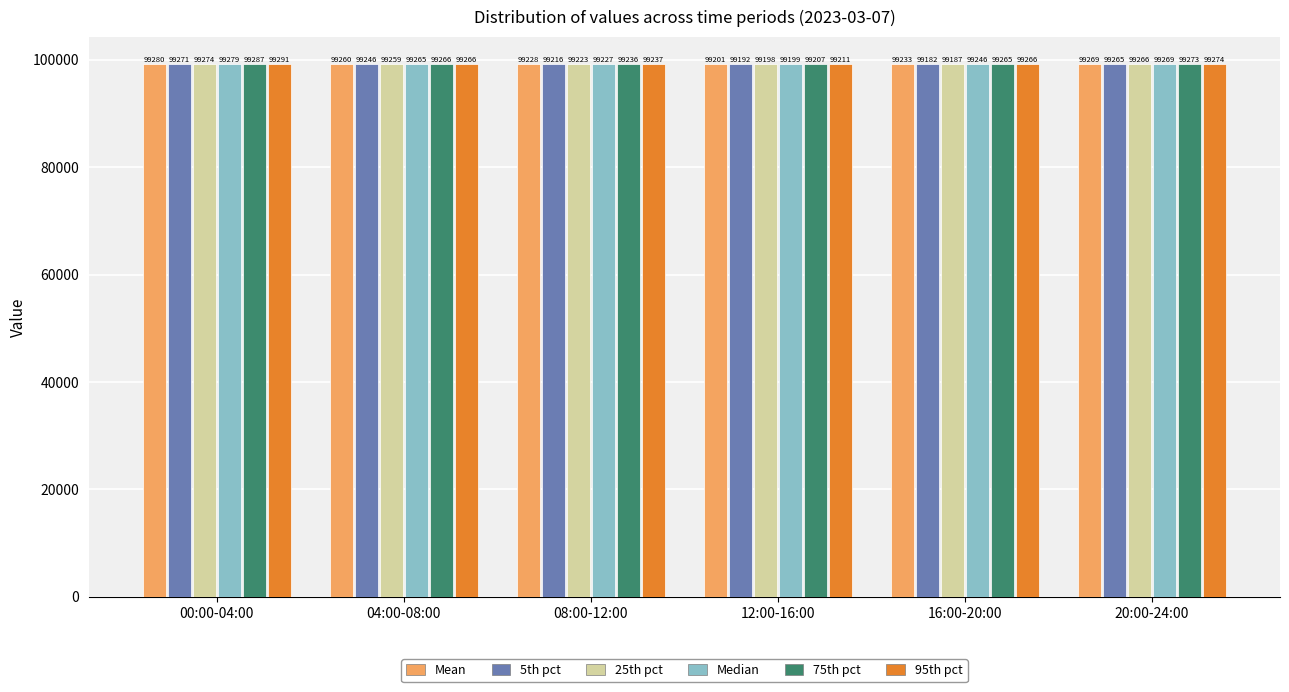

Rank the series by their maximum value, from lowest to highest.

5th pct, 25th pct, Median, Mean, 75th pct, 95th pct